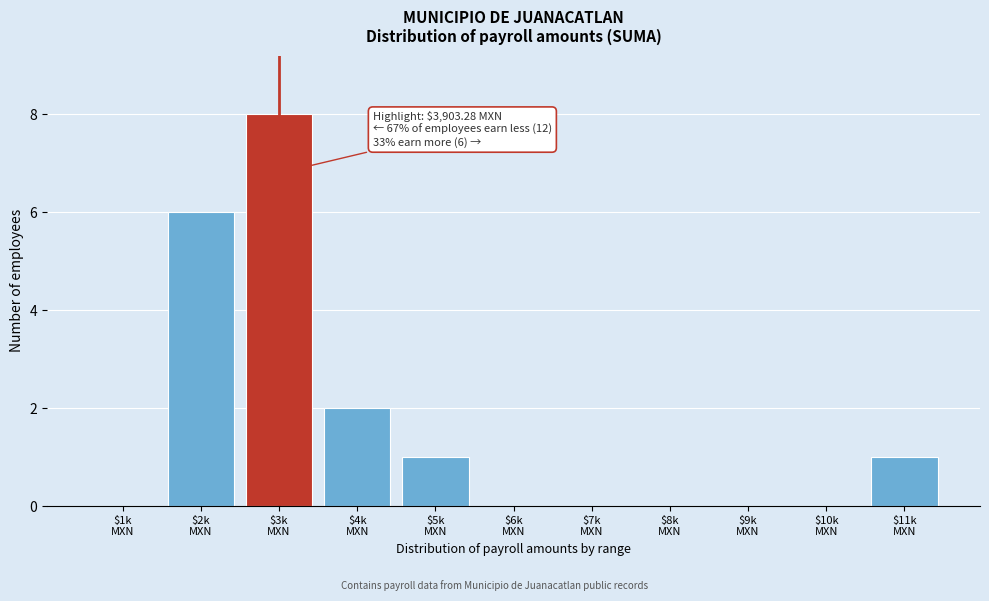

What is the sum of all values?

18